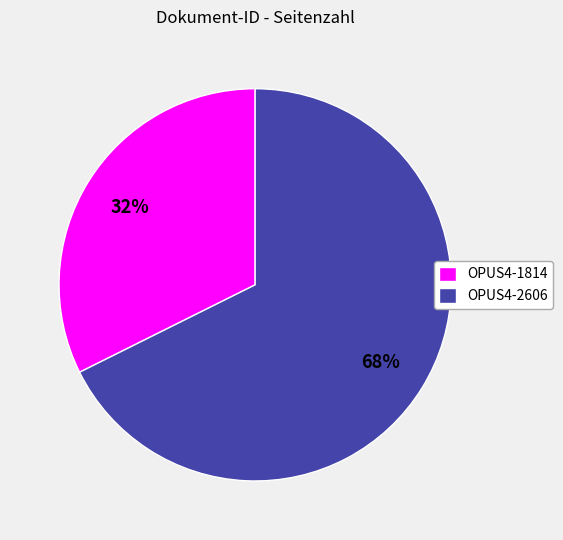

Rank the categories by value from lowest to highest.

OPUS4-1814, OPUS4-2606